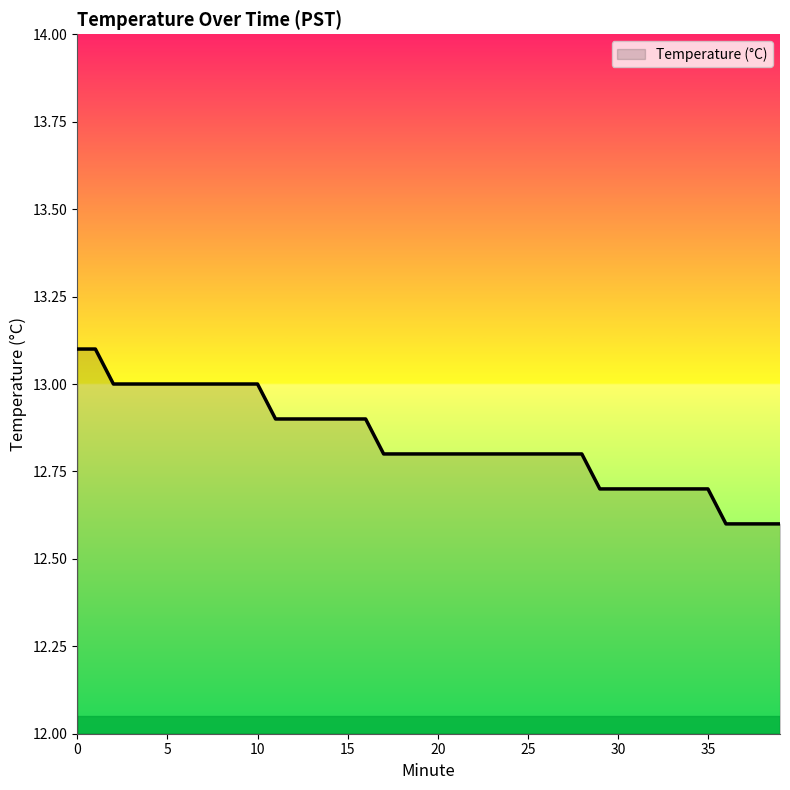

What is the difference between the maximum and minimum values?

0.5